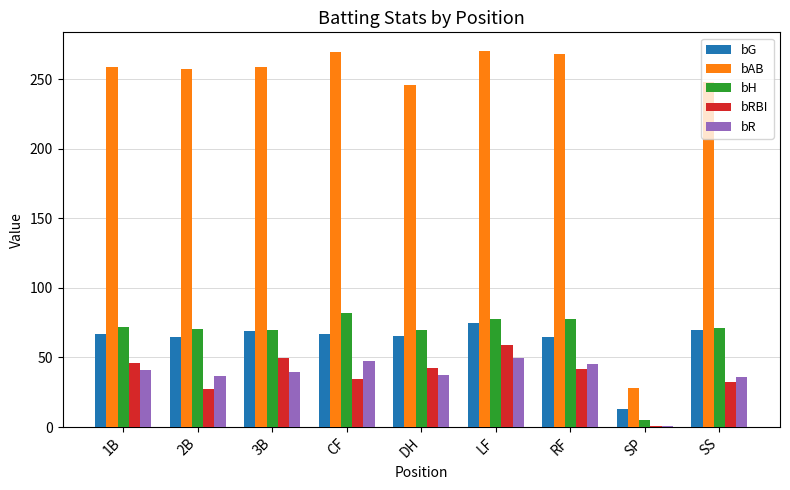

What is the sum of all bH values?

595.9